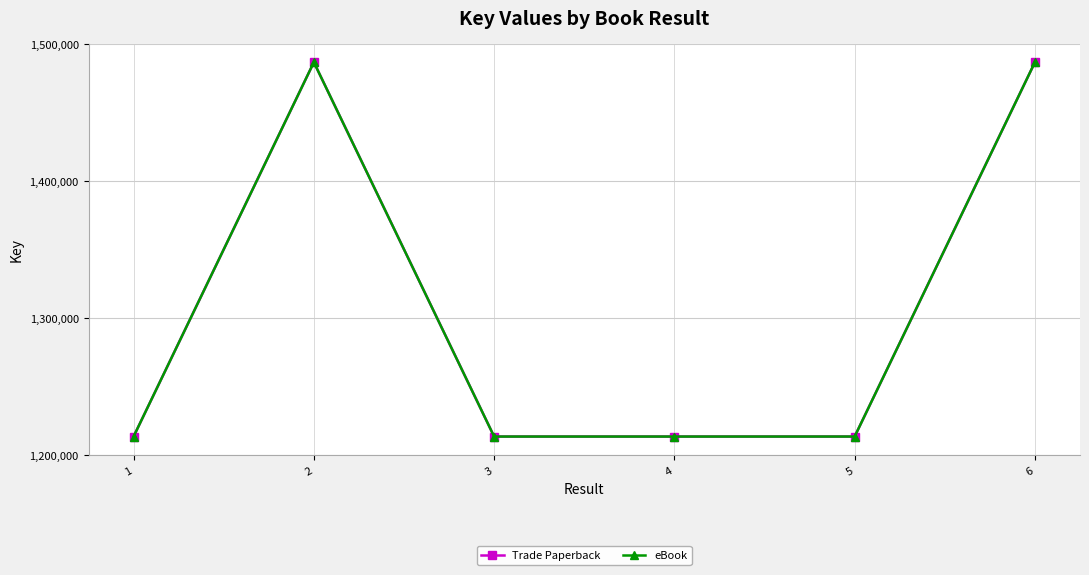

Rank the series at 3 from lowest to highest value.

Trade Paperback, eBook